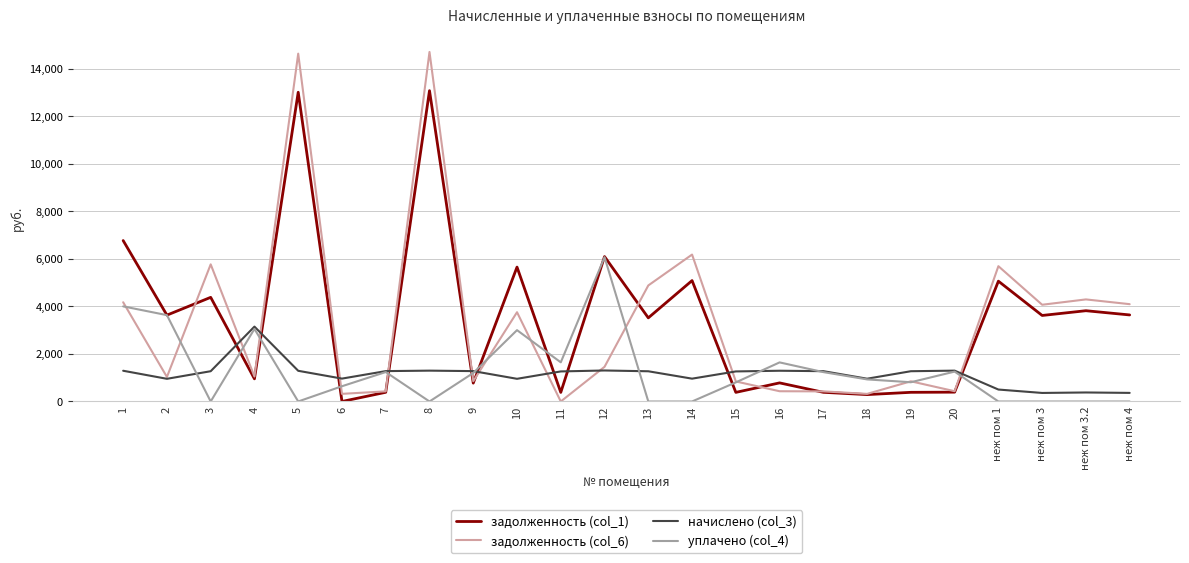

What is the maximum value for задолженность (col_6)?

14700.0